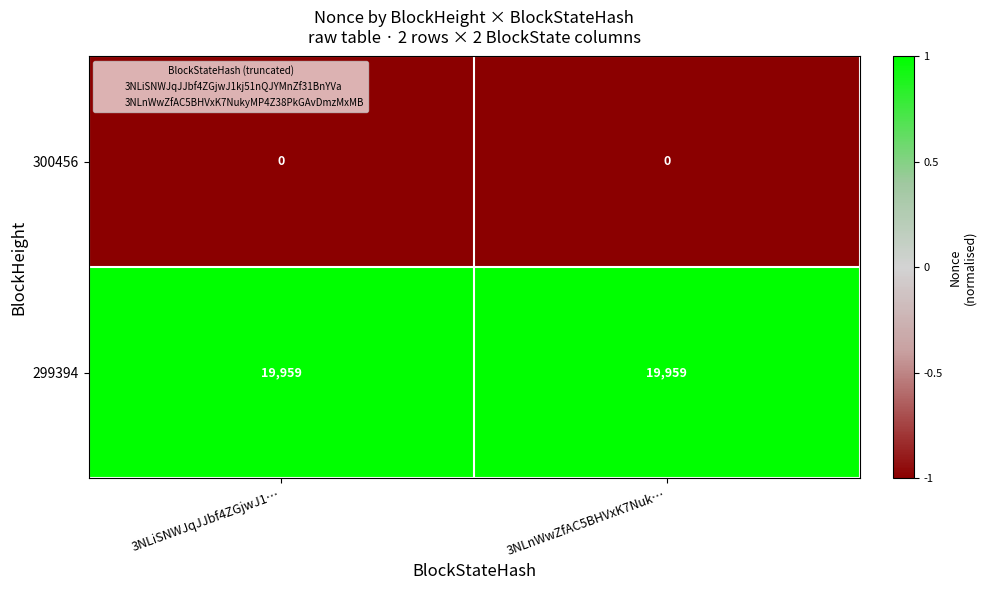

Which series has the largest total across all categories?

299394